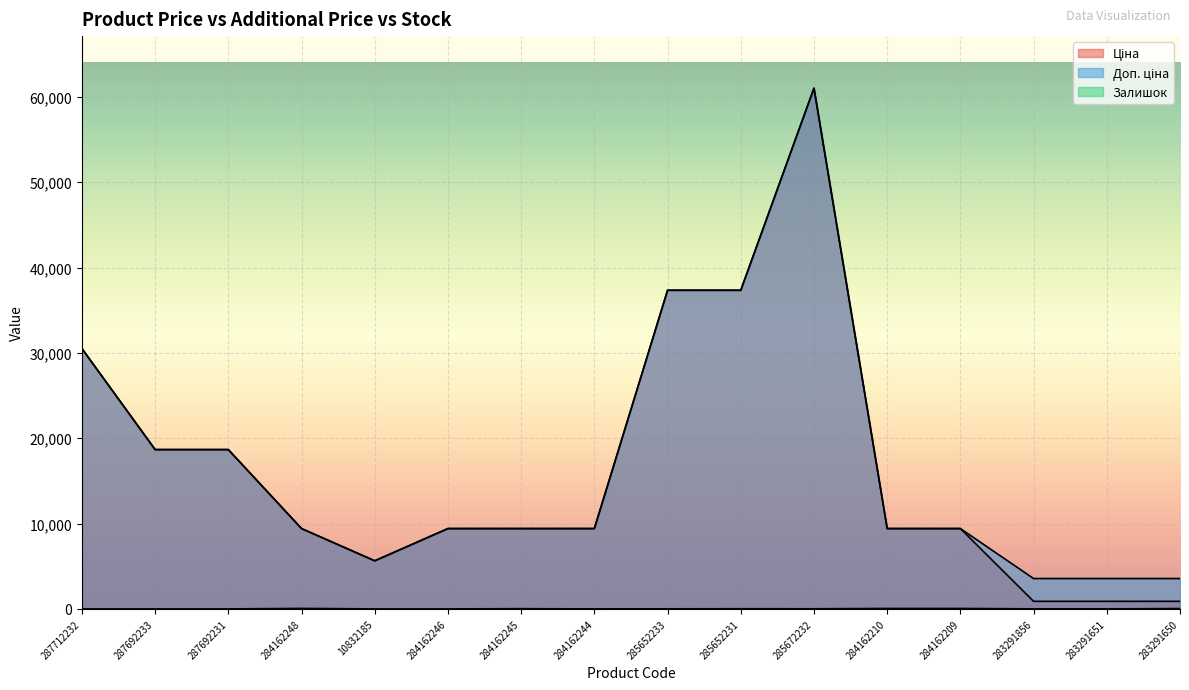

How many values in the Доп. ціна series exceed 9416?

12